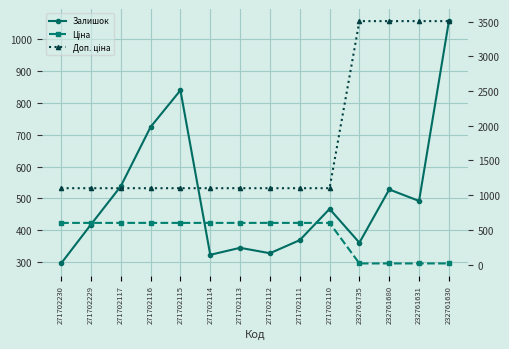

What is the spread (max minus min) of values at 271702112?

772.0